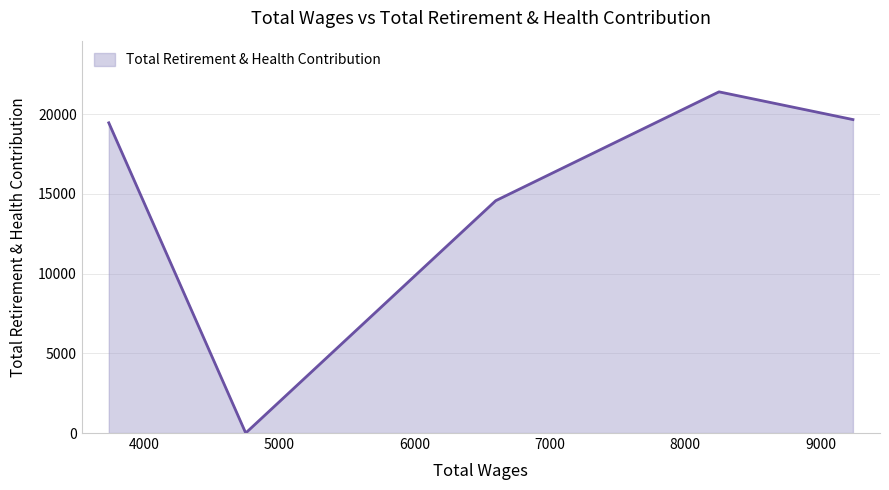

What is the difference between the second highest and second lowest values?

5085